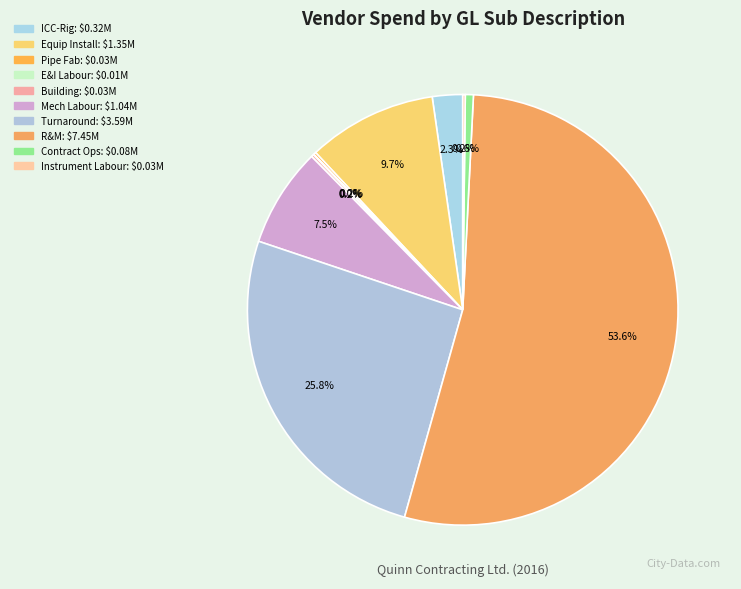

Count the number of slices in the pie.

10